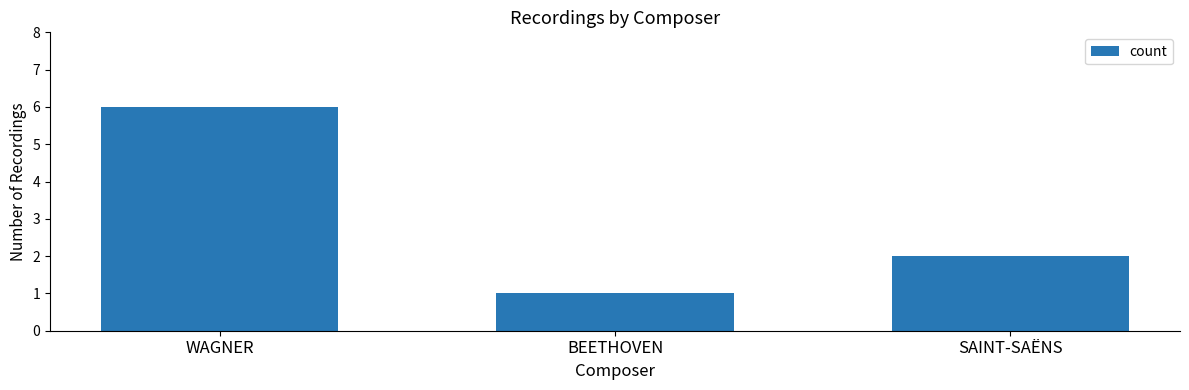

What is the minimum value shown in the chart?

1